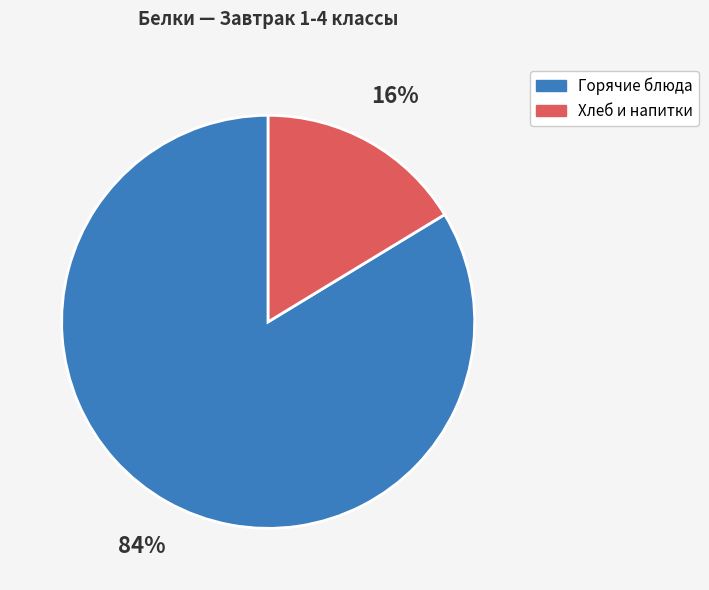

To the nearest percent, what is the average slice percentage?

50%